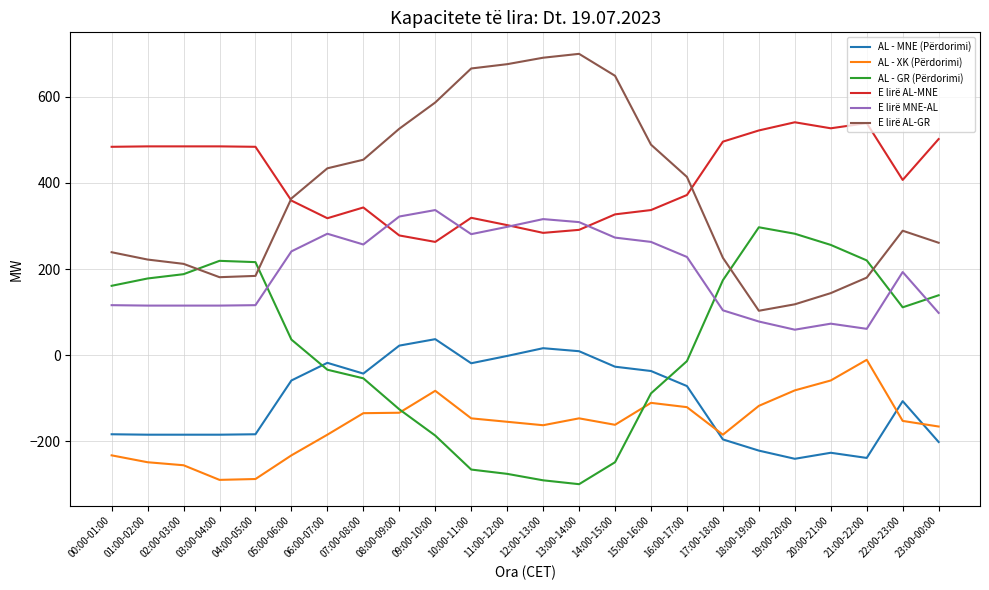

True or false: AL - XK (Përdorimi) has more than 2 points higher than both neighbors.

True